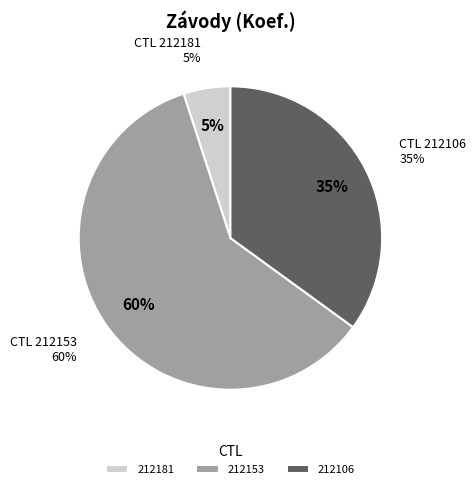

The 212106 slice represents 22% of the pie. True or false?

False